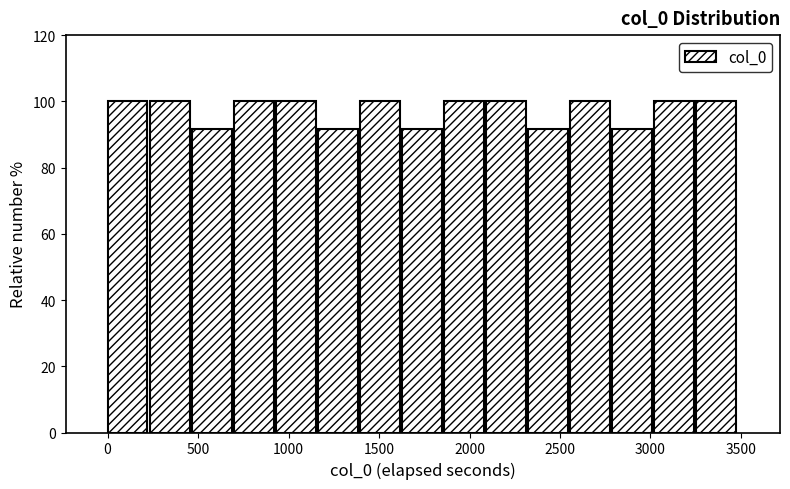

Reading left to right, list every bar in this chart as the range it spans on the x-axis followed by its height. Neither the bar edges nor the heights are printed on the chart, so give them approximately, as read against the axes.

0 to 250: 100
250 to 450: 100
450 to 700: 92
700 to 950: 100
950 to 1150: 100
1150 to 1400: 92
1400 to 1650: 100
1650 to 1850: 92
1850 to 2100: 100
2100 to 2300: 100
2300 to 2550: 92
2550 to 2800: 100
2800 to 3000: 92
3000 to 3250: 100
3250 to 3500: 100